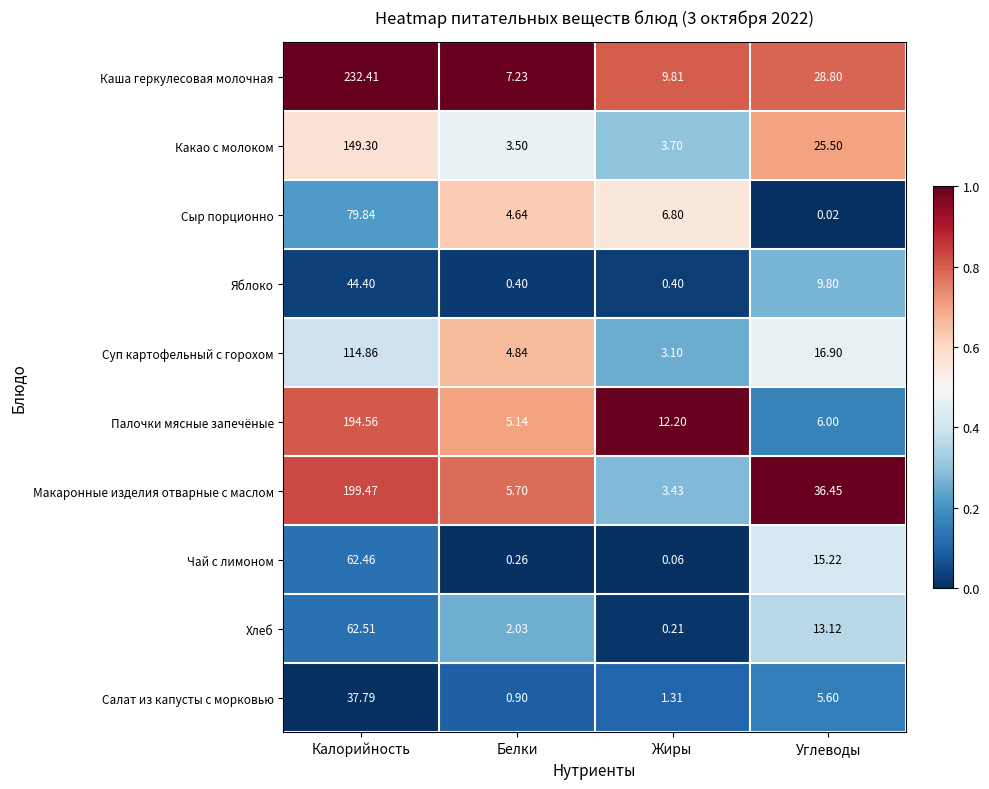

List the series in order of their peak value, lowest first.

Салат из капусты с морковью, Яблоко, Чай с лимоном, Хлеб, Сыр порционно, Суп картофельный с горохом, Какао с молоком, Палочки мясные запечёные, Макаронные изделия отварные с маслом, Каша геркулесовая молочная